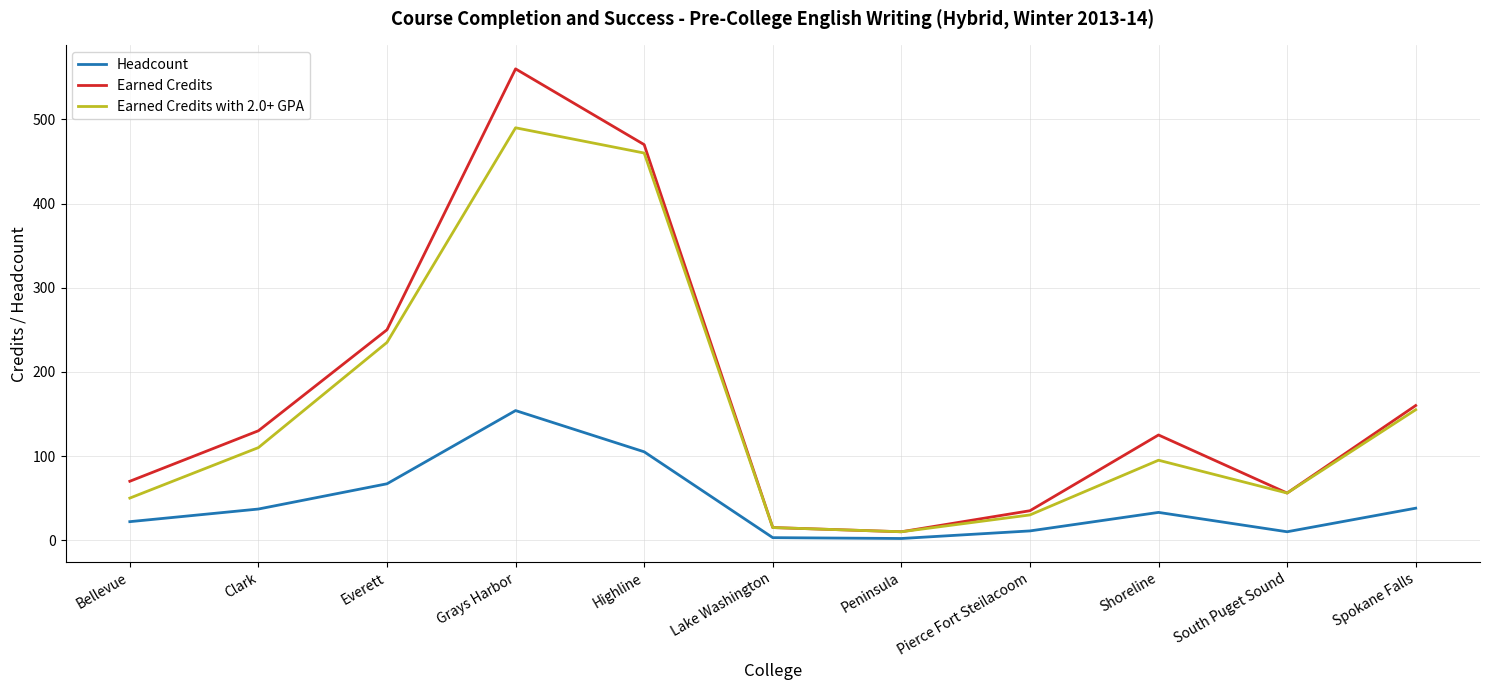

Which label corresponds to the largest value in the chart?

Grays Harbor